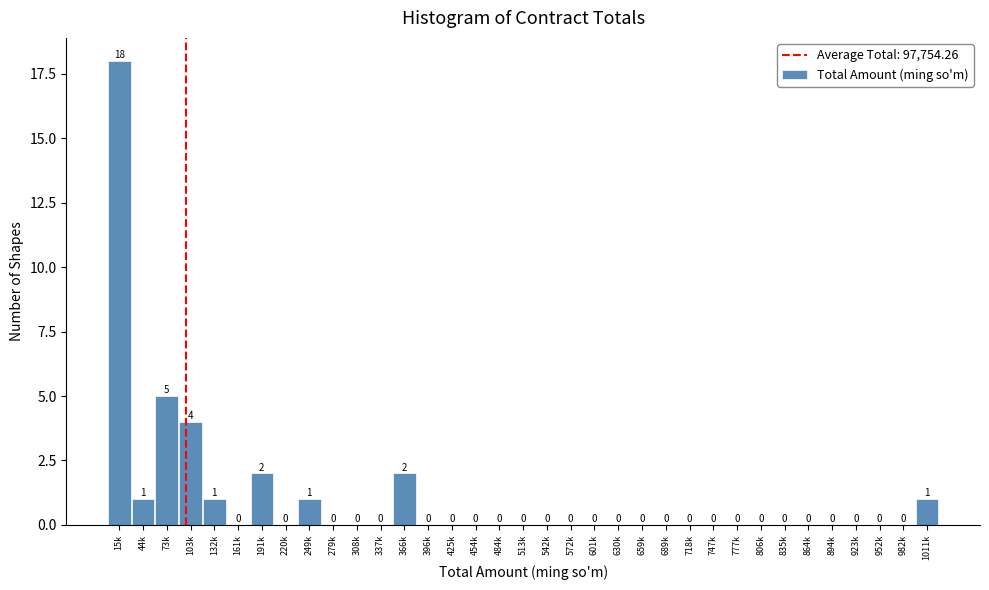

Reading left to right, transcribe all the data shown in this chart.

15k=18	44k=1	73k=5	103k=4	132k=1	161k=0	191k=2	220k=0	249k=1	279k=0	308k=0	337k=0	366k=2	396k=0	425k=0	454k=0	484k=0	513k=0	542k=0	572k=0	601k=0	630k=0	659k=0	689k=0	718k=0	747k=0	777k=0	806k=0	835k=0	864k=0	894k=0	923k=0	952k=0	982k=0	1011k=1